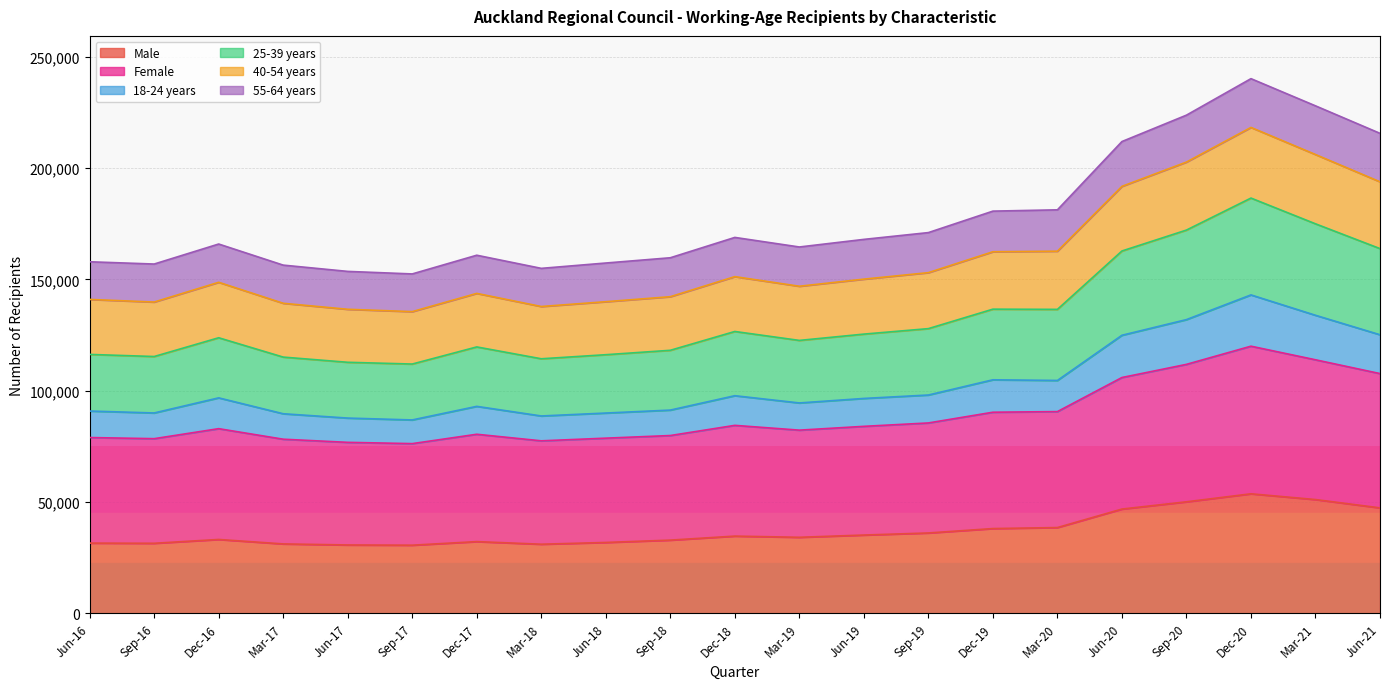

True or false: 25-39 years and 40-54 years cross at least once.

False